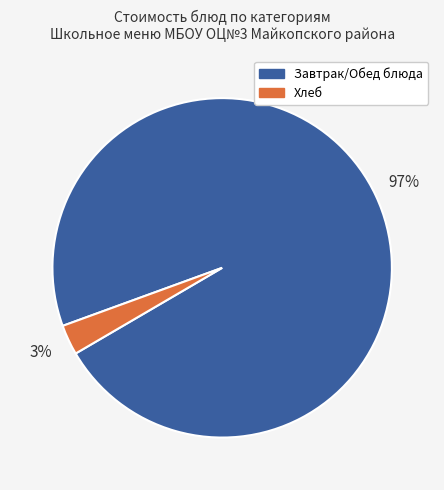

To the nearest percent, what is the average slice percentage?

50%